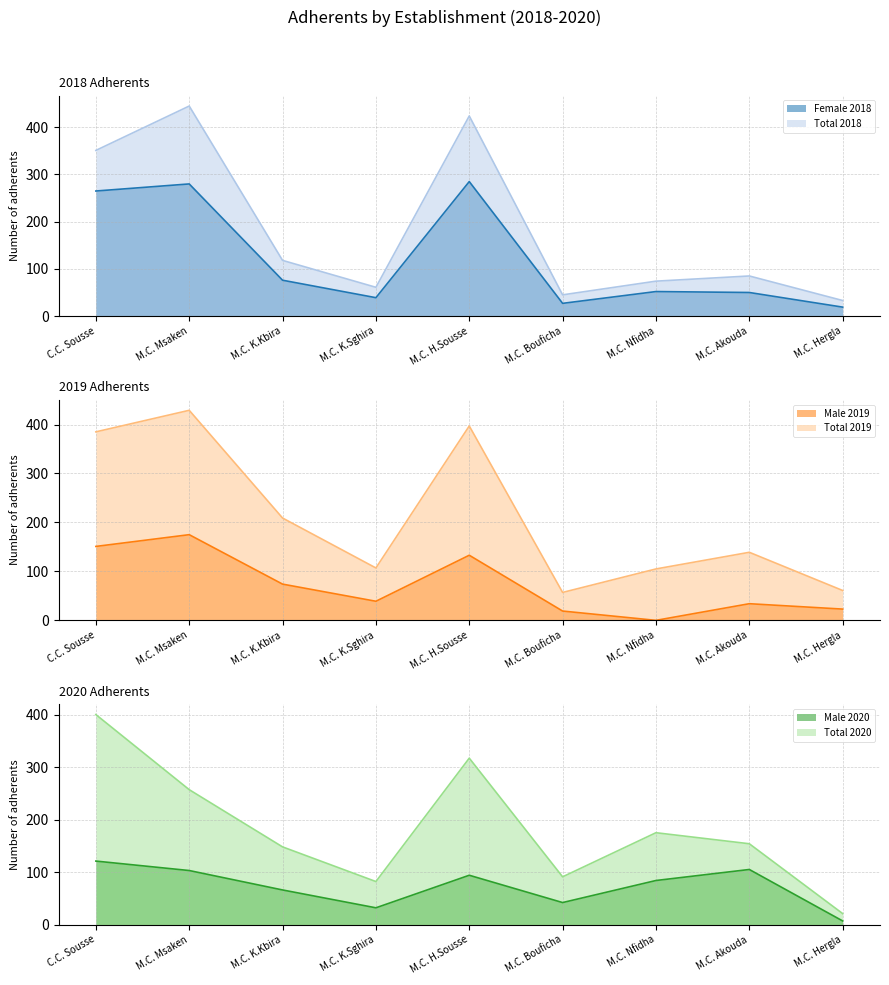

Rank the categories by Total 2018 value from lowest to highest.

M.C. Hergla, M.C. Bouficha, M.C. K.Sghira, M.C. Nfidha, M.C. Akouda, M.C. K.Kbira, C.C. Sousse, M.C. H.Sousse, M.C. Msaken